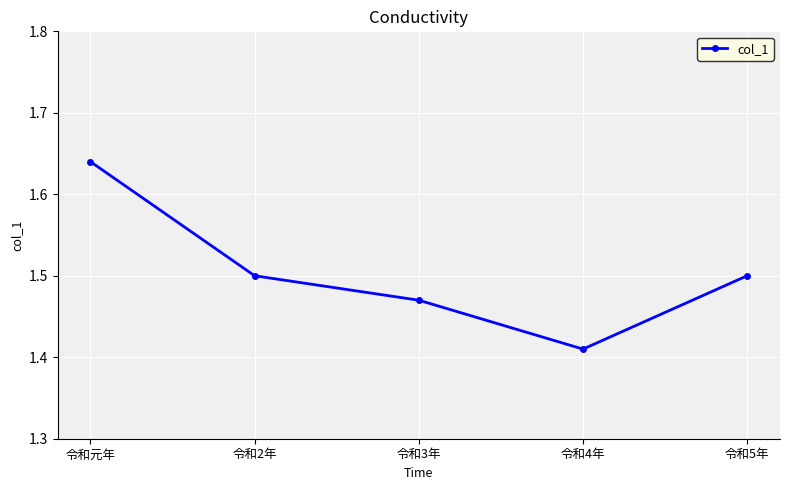

True or false: the data shows 2.6 at 令和元年.

False